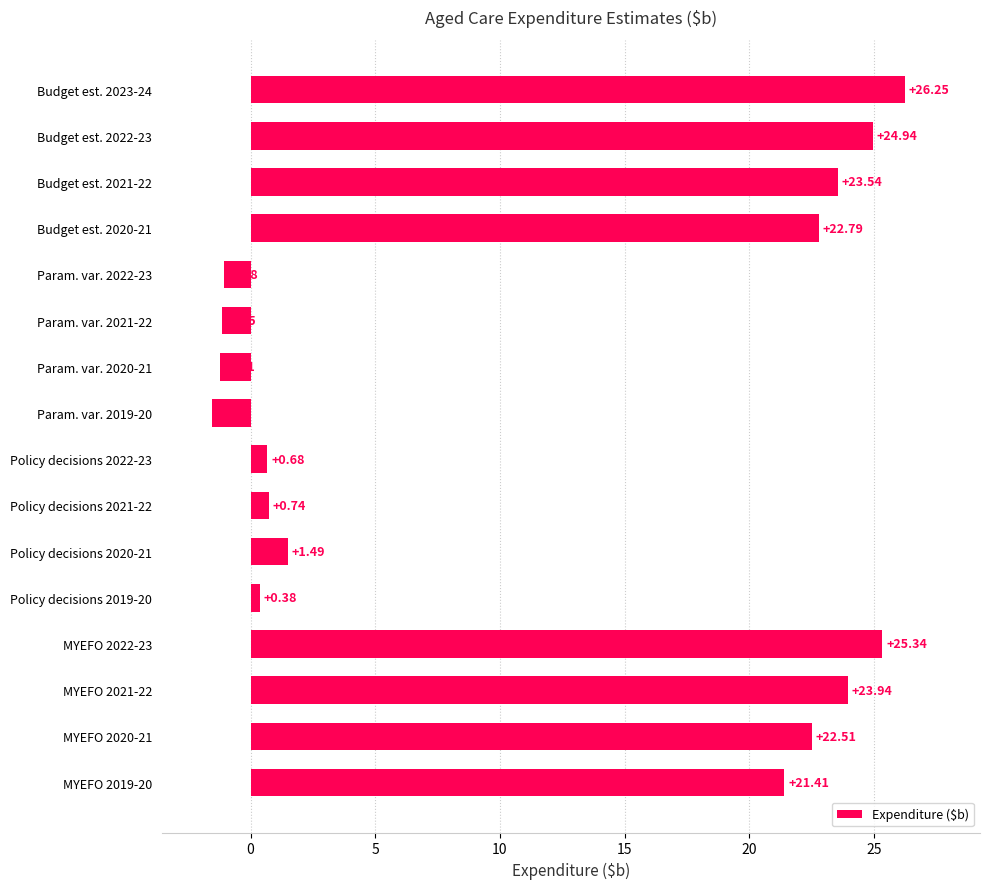

How many values are below zero?

4